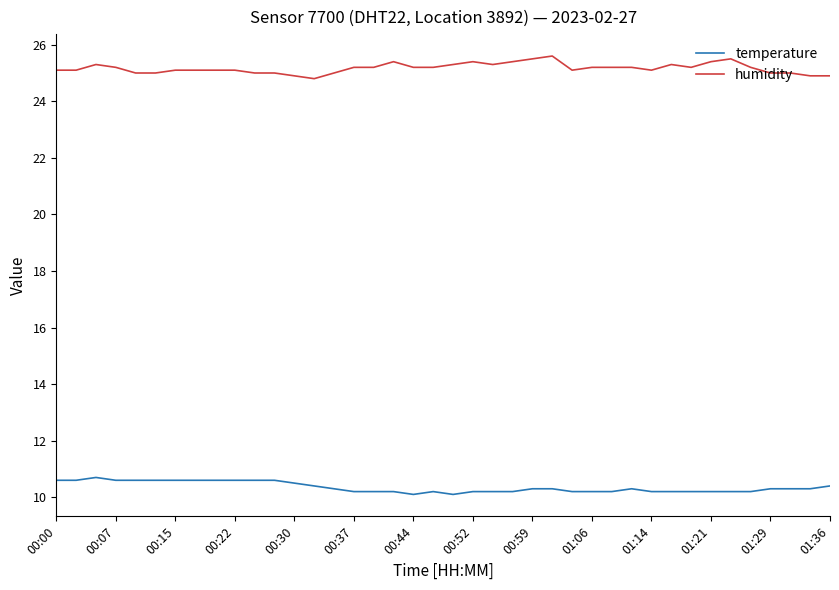

Rank the series by their maximum value, from highest to lowest.

humidity, temperature